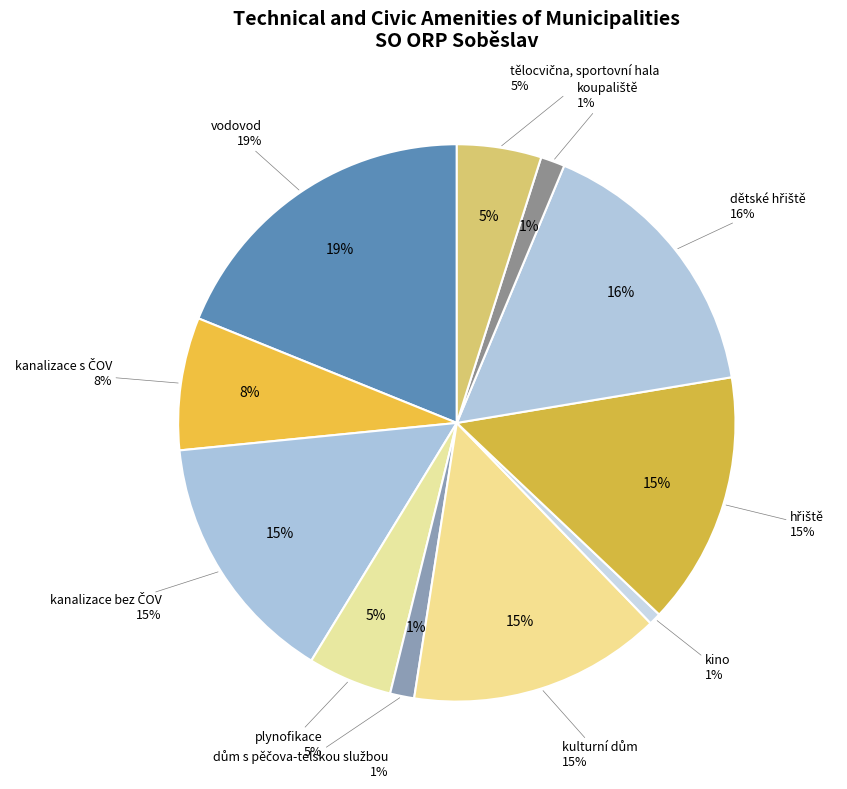

Do tělocvična, sportovní hala and dům s pěčova-telskou službou together represent more than half of the pie?

No